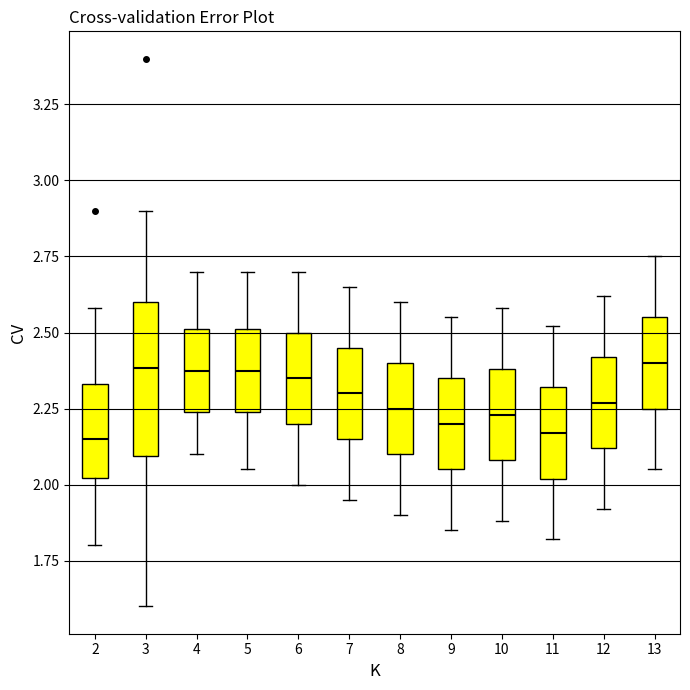

Where is the upper edge of the box at x = 4 on the y-axis? The values are not printed on the chart, so give them approximately, as read against the axis.

2.50